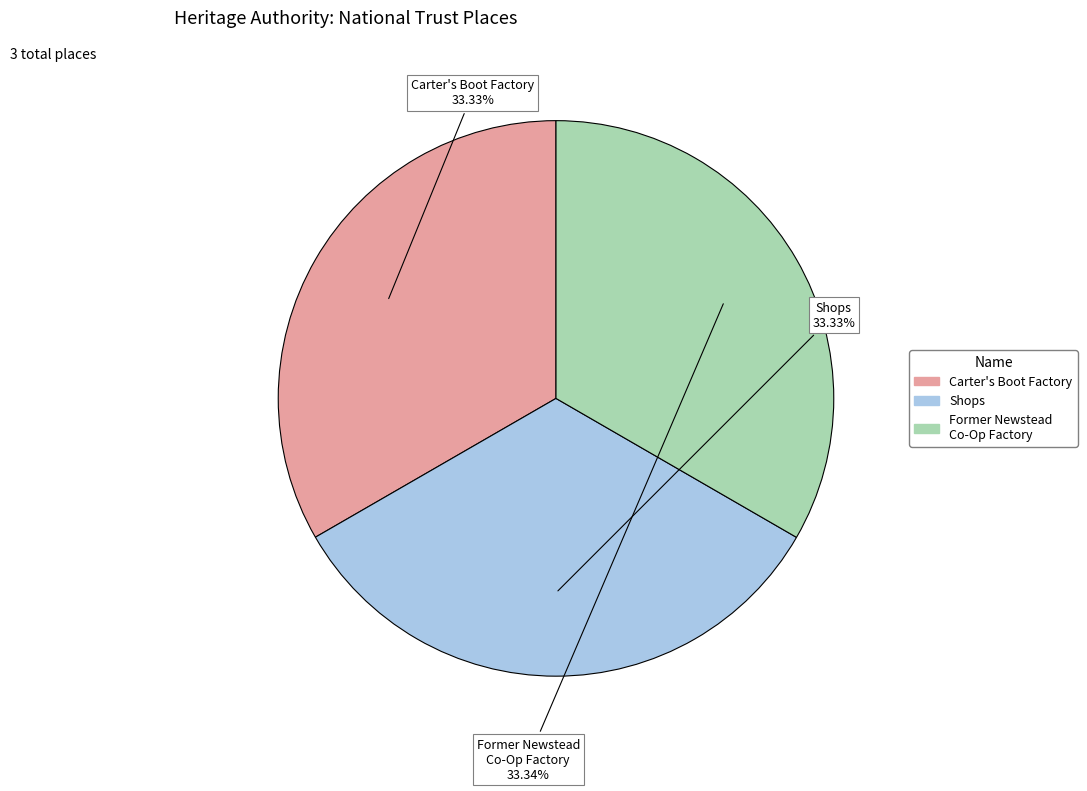

How many slices are in this pie chart?

3